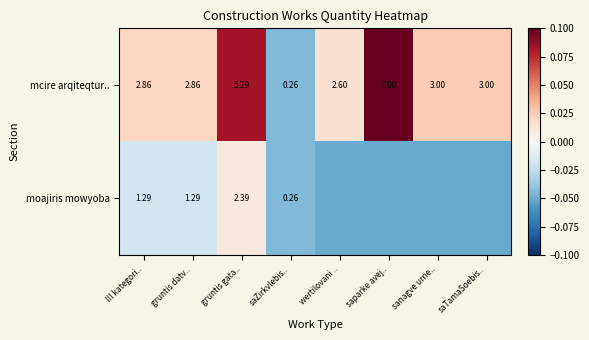

Is the value of mcire arqiteqtur.. at gruntis gata.. greater than the value of moajiris mowyoba at gruntis datv..?

Yes